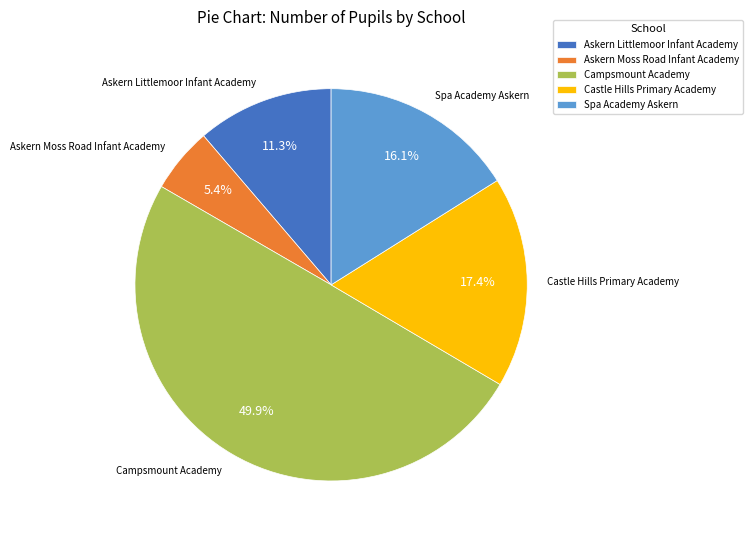

Rank the categories by value from highest to lowest.

Campsmount Academy, Castle Hills Primary Academy, Spa Academy Askern, Askern Littlemoor Infant Academy, Askern Moss Road Infant Academy